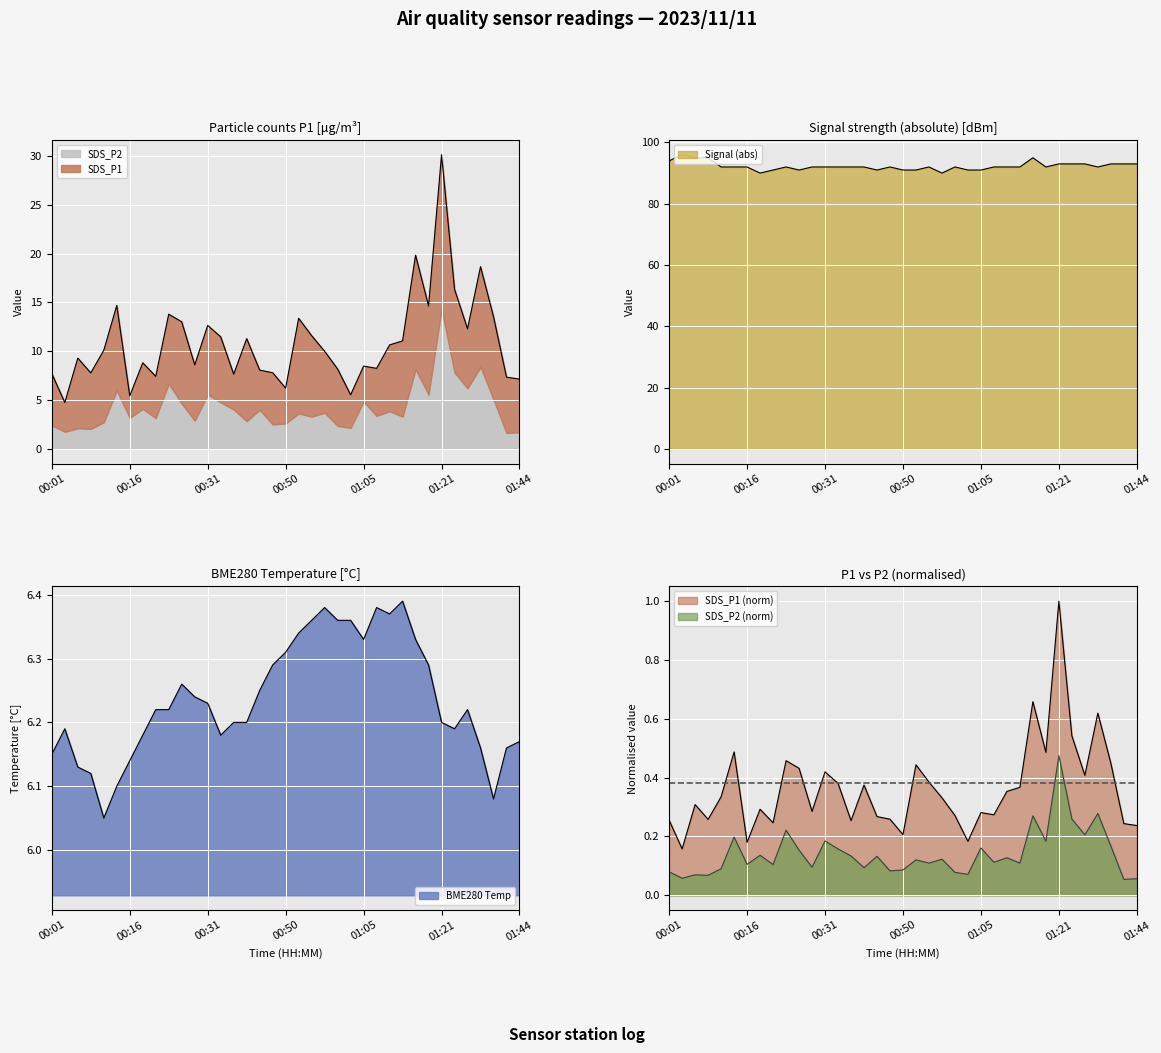

What is the difference between the second highest and second lowest values in the SDS_P2 series?

0.2